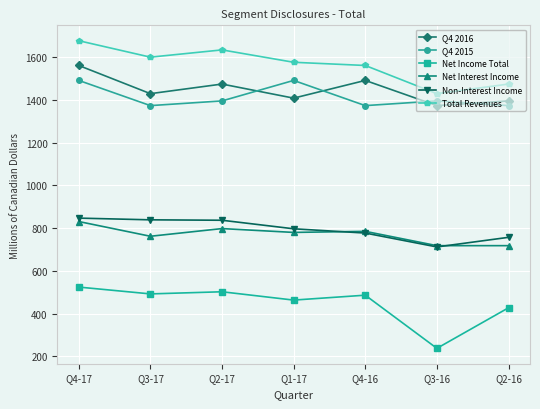

What is the total value across all series at Q2-17?

6643